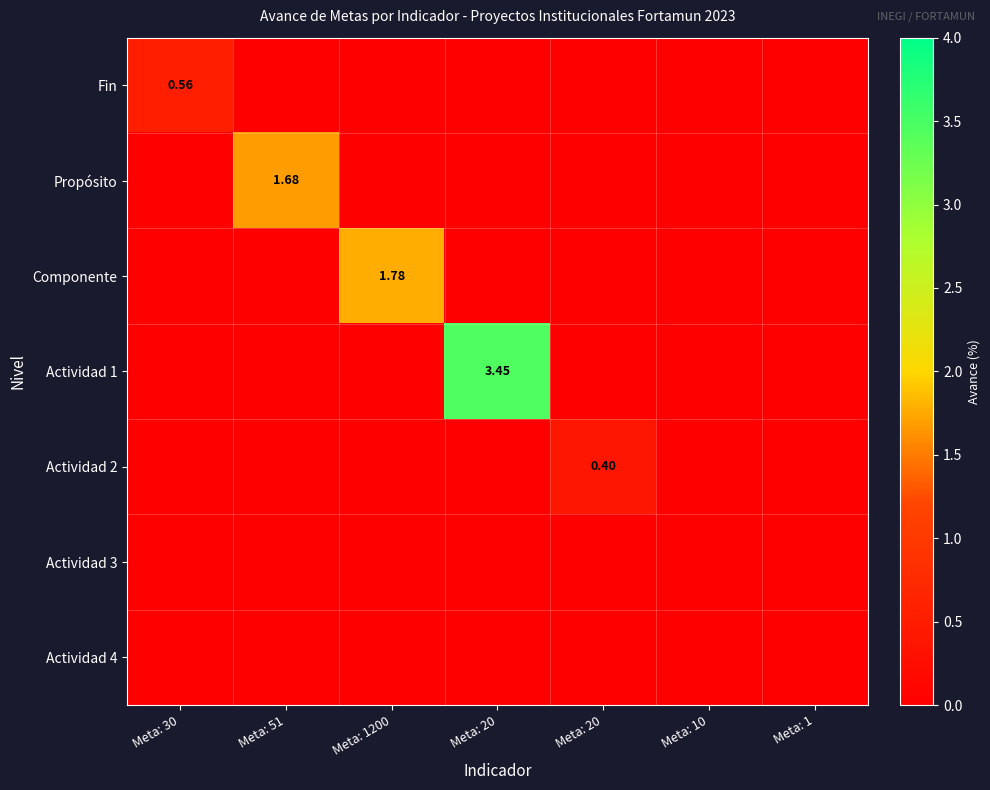

How many series are shown in this chart?

7